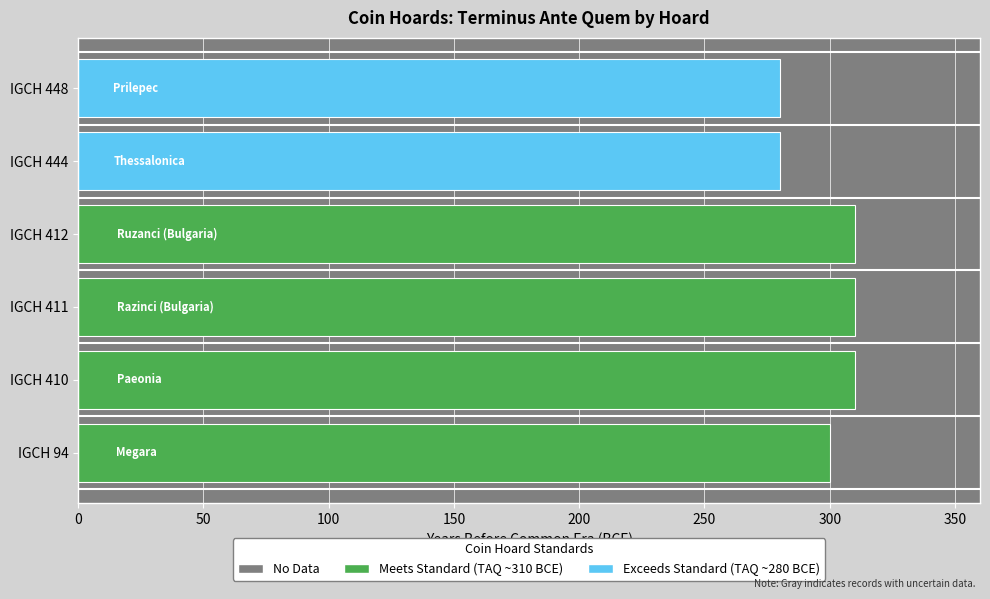

Approximately how many times larger is the value at IGCH 411 compared to IGCH 448?

1.1